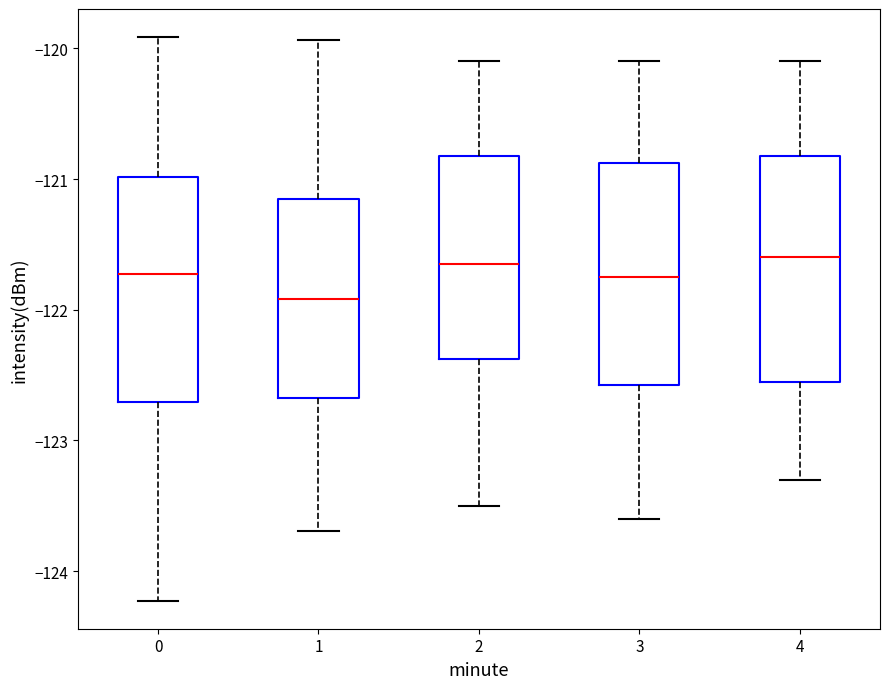

Reading left to right, transcribe this box plot: for each box, give where its median line is, the range the box spans, and where its two whiskers end, as read against the y-axis. The values are not printed on the chart, so give them approximately, as read against the axis.

0: median -121.7, box -122.7 to -121.0, whiskers -124.2 to -119.9
1: median -121.9, box -122.7 to -121.1, whiskers -123.7 to -119.9
2: median -121.6, box -122.4 to -120.8, whiskers -123.5 to -120.1
3: median -121.7, box -122.6 to -120.9, whiskers -123.6 to -120.1
4: median -121.6, box -122.5 to -120.8, whiskers -123.3 to -120.1